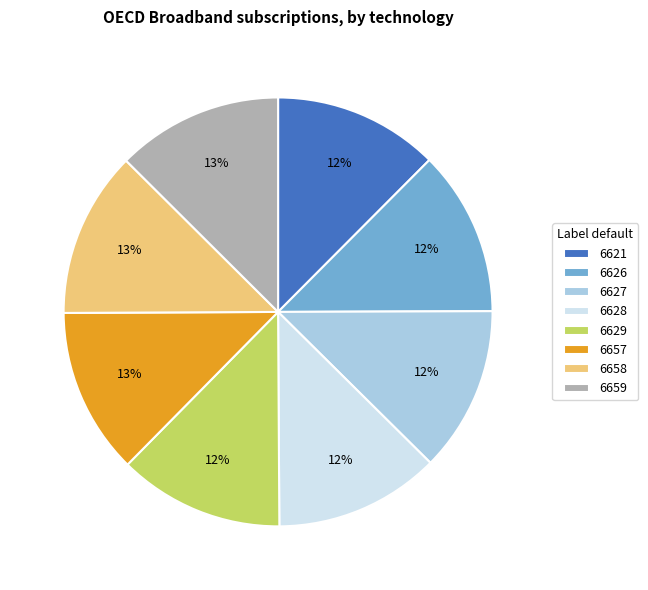

What percentage is the 6657 slice, to the nearest percent?

13%